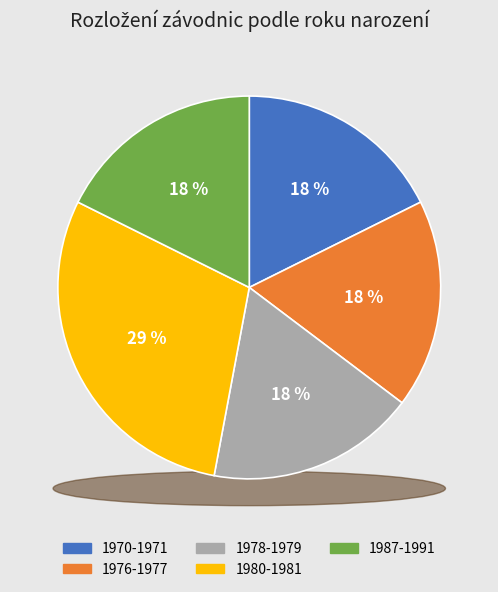

The 1981 slice represents 25% of the pie. True or false?

False